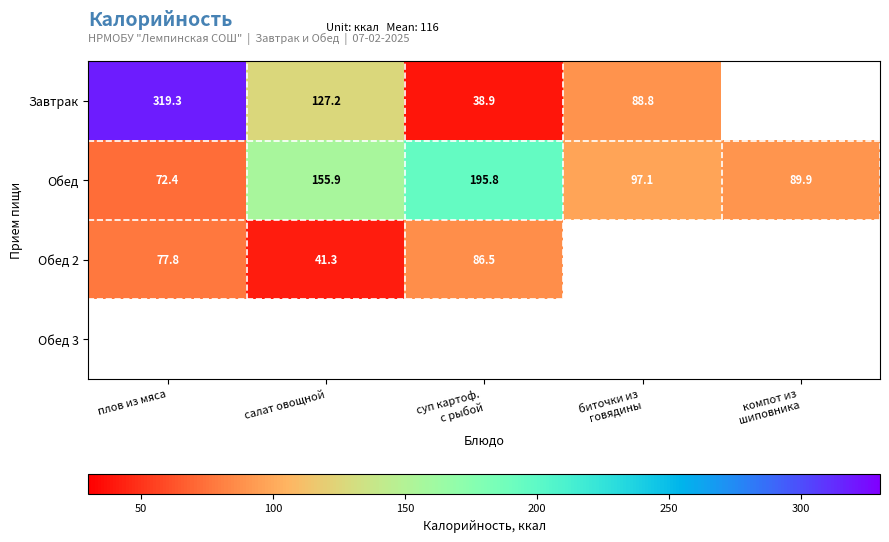

Is it true that Обед 2 equals 32.8 at плов из мяса?

False